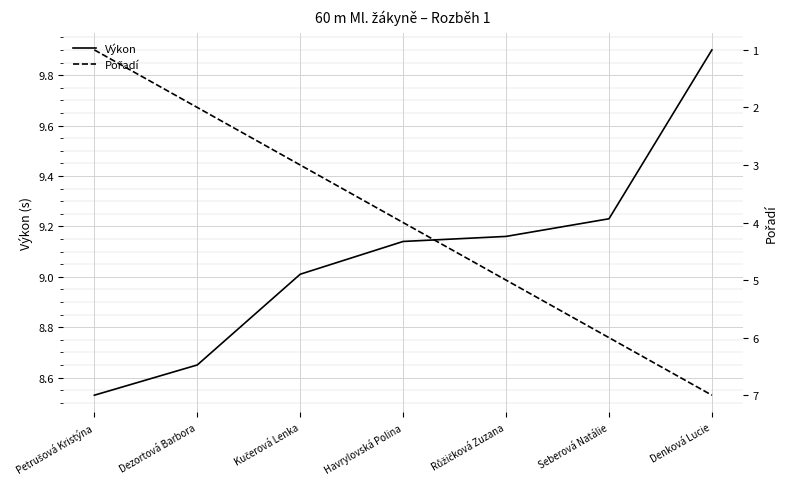

List the series in order of their peak value, highest first.

Výkon, Pořadí